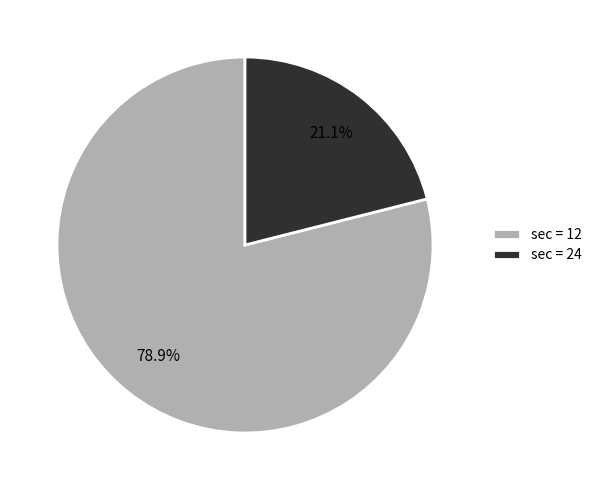

Which slice represents more than half of the pie?

sec = 12